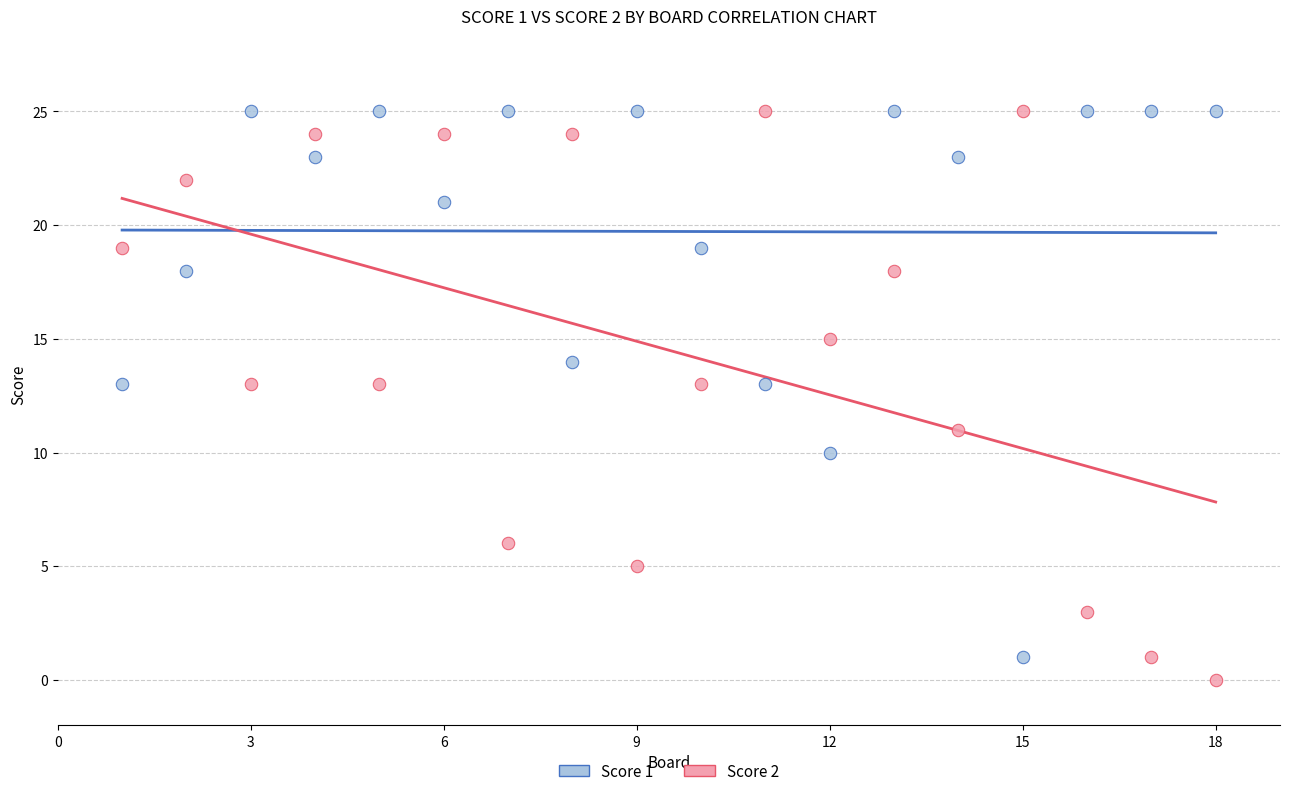

Across all data points, what is the range of Y values (max minus min)?

25